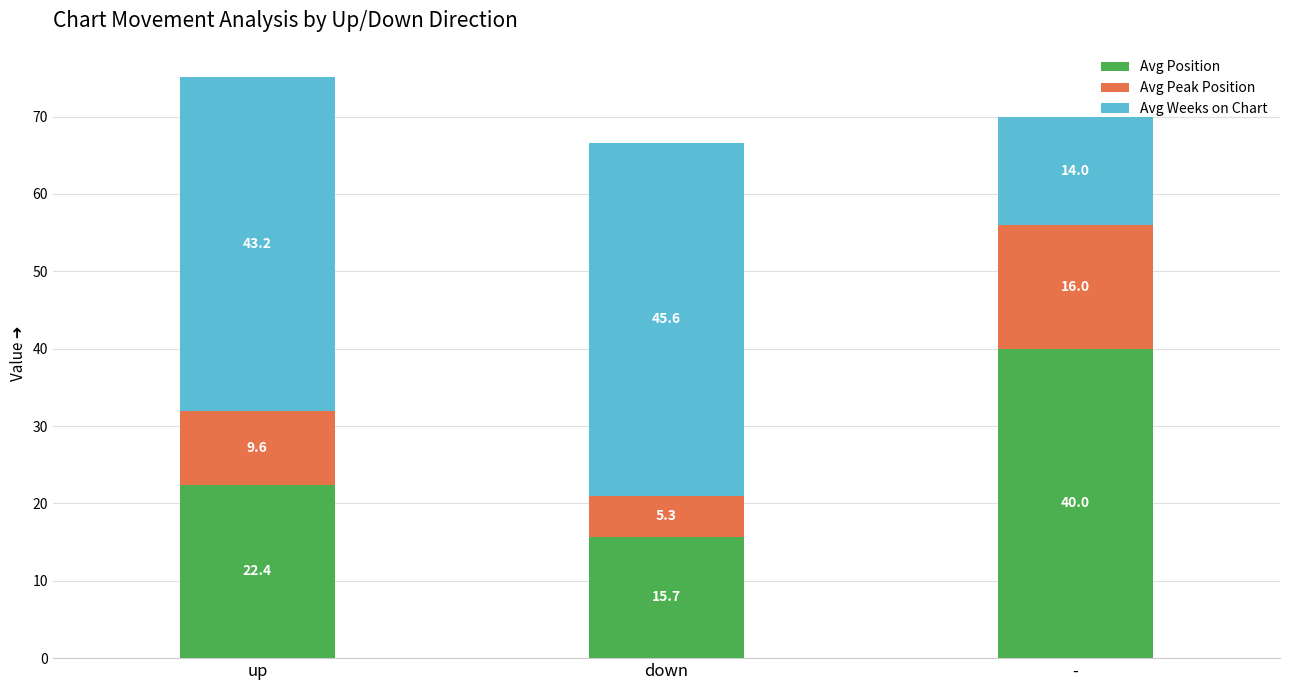

At which label does Avg Position first exceed 22?

up